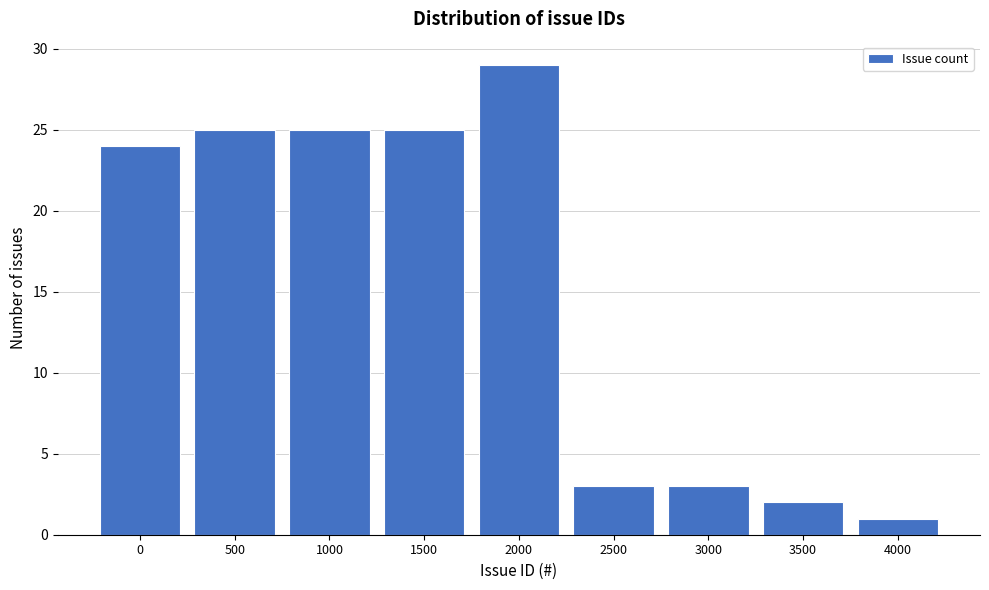

Reading left to right, extract all data points from this chart.

24	25	25	25	29	3	3	2	1